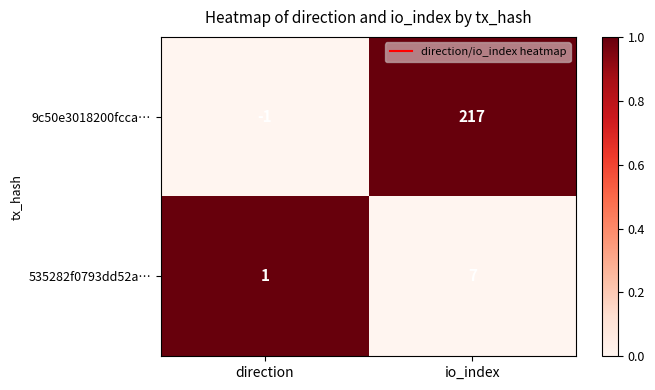

Where is 535282f0793dd52a… nearest to the value 4?

direction